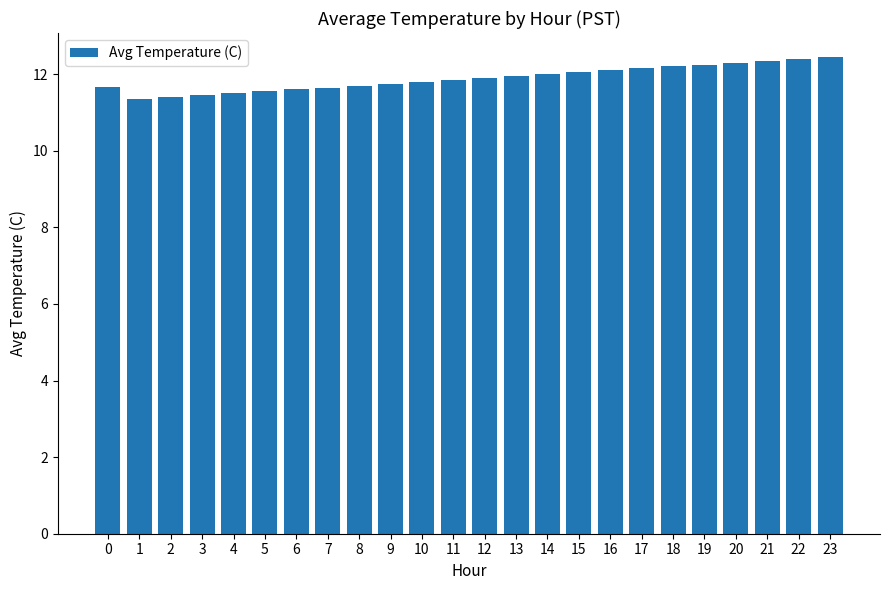

What is the value of the 24th bar from the left?

12.5